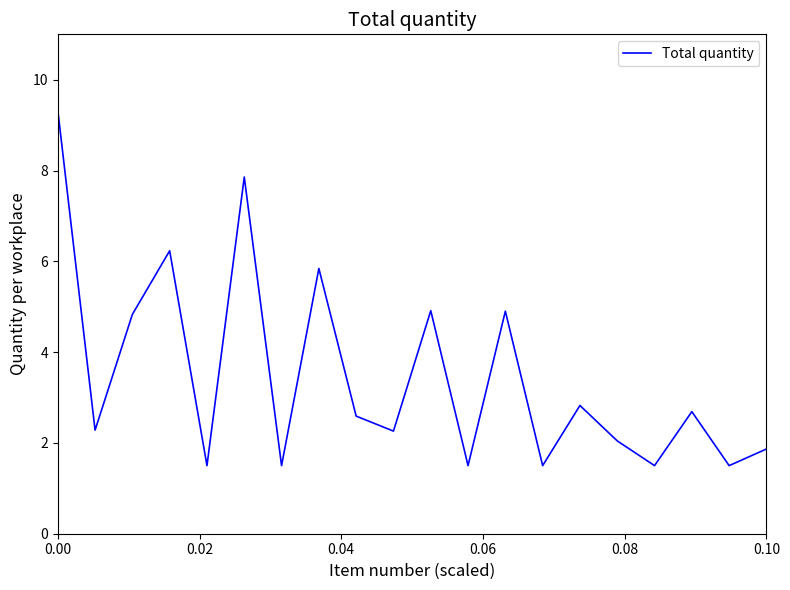

Reading left to right, transcribe all the data shown in this chart.

9.3	2.3	4.8	6.2	1.5	7.9	1.5	5.8	2.6	2.3	4.9	1.5	4.9	1.5	2.8	2.0	1.5	2.7	1.5	1.9